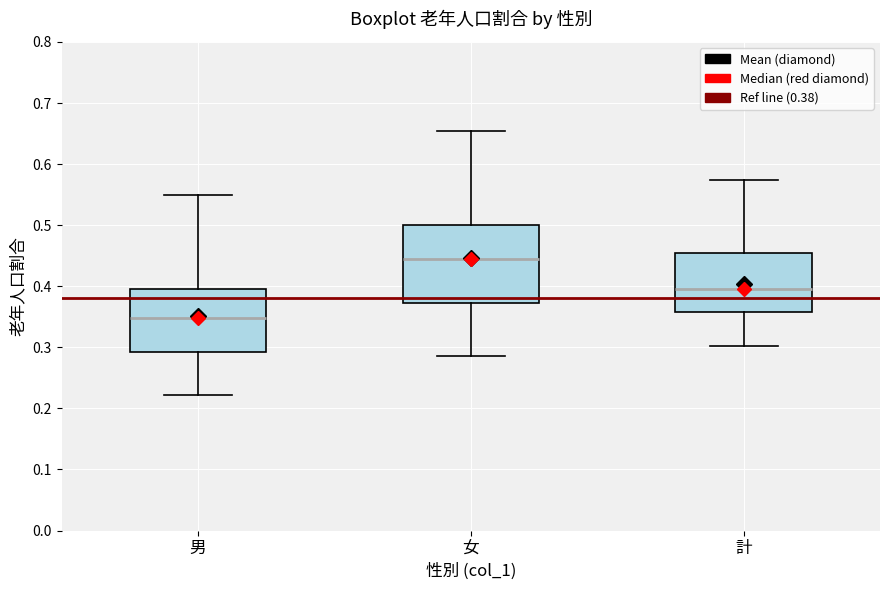

Which box has the lowest median line?

男